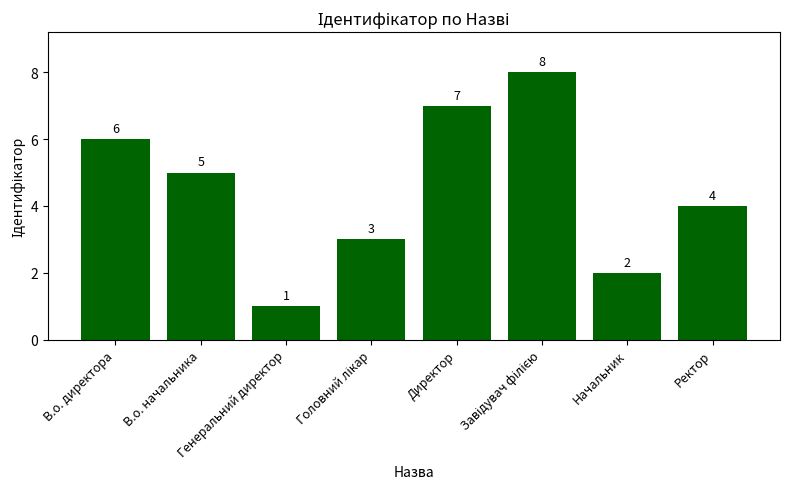

What is the sum of all values?

36